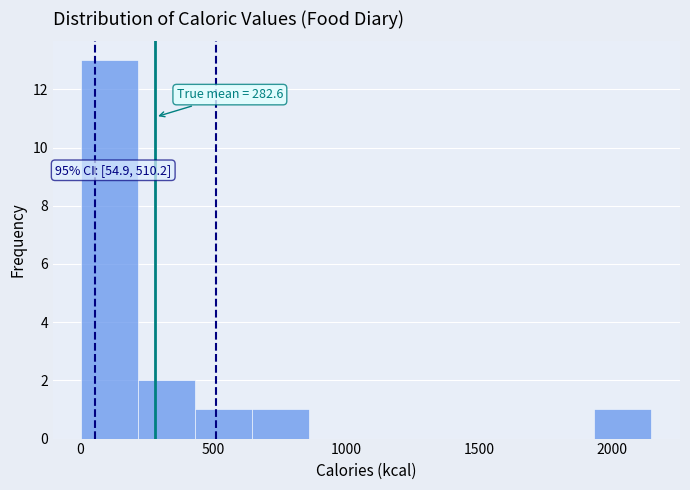

Which range on the x-axis has the tallest bar?

0 to 200